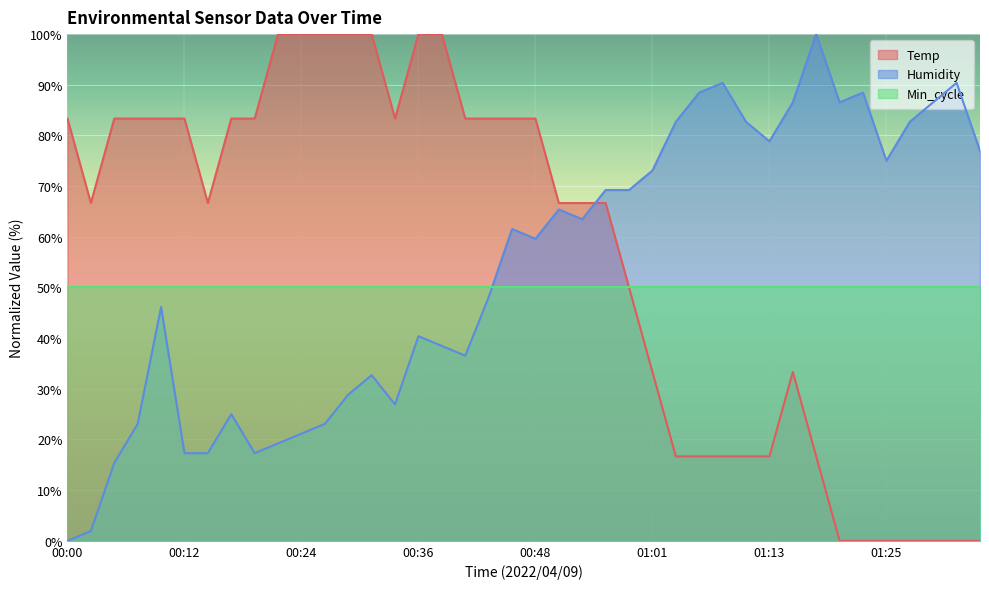

Reading left to right, extract all data points from this chart.

Temp: 00:00=83.3	00:02=66.7	00:05=83.3	00:07=83.3	00:09=83.3	00:12=83.3	00:14=66.7	00:17=83.3	00:19=83.3	00:22=100.0	00:24=100.0	00:26=100.0	00:29=100.0	00:31=100.0	00:34=83.3	00:36=100.0	00:39=100.0	00:41=83.3	00:43=83.3	00:46=83.3	00:48=83.3	00:51=66.7	00:53=66.7	00:56=66.7	00:58=50.0	01:01=33.3	01:03=16.7	01:06=16.7	01:08=16.7	01:11=16.7	01:13=16.7	01:15=33.3	01:18=16.7	01:20=0.0	01:23=0.0	01:25=0.0	01:28=0.0	01:30=0.0	01:32=0.0	01:35=0.0
Humidity: 00:00=0.0	00:02=1.9	00:05=15.4	00:07=23.1	00:09=46.2	00:12=17.3	00:14=17.3	00:17=25.0	00:19=17.3	00:22=19.2	00:24=21.2	00:26=23.1	00:29=28.8	00:31=32.7	00:34=26.9	00:36=40.4	00:39=38.5	00:41=36.5	00:43=48.1	00:46=61.5	00:48=59.6	00:51=65.4	00:53=63.5	00:56=69.2	00:58=69.2	01:01=73.1	01:03=82.7	01:06=88.5	01:08=90.4	01:11=82.7	01:13=78.8	01:15=86.5	01:18=100.0	01:20=86.5	01:23=88.5	01:25=75.0	01:28=82.7	01:30=86.5	01:32=90.4	01:35=76.9